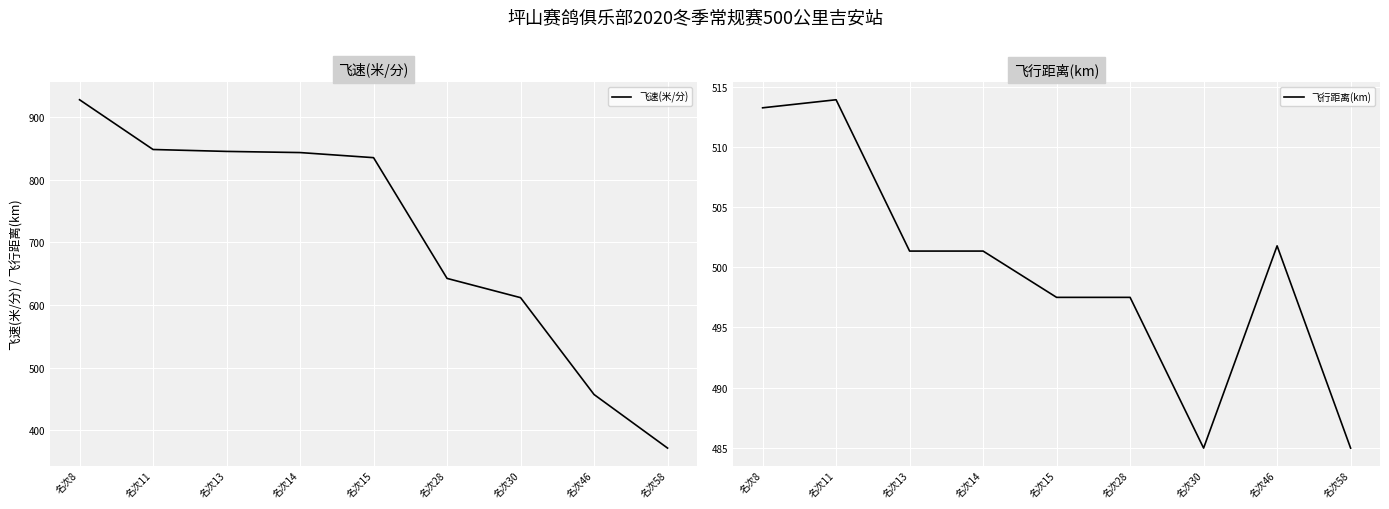

What is the sum of all 飞行距离(km) values?

4496.7